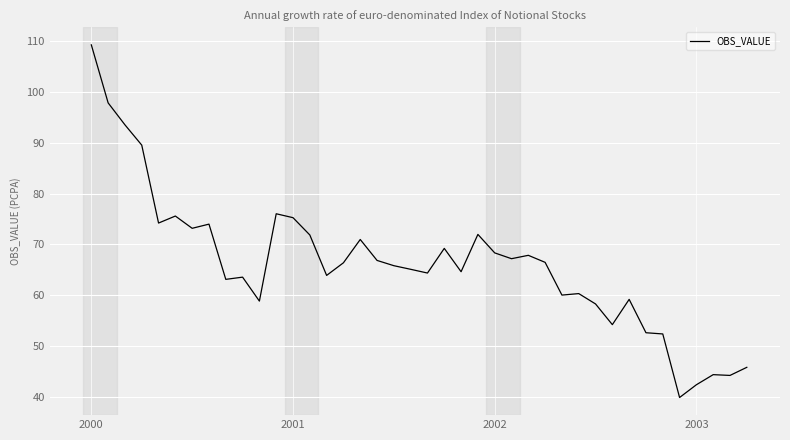

What is the difference between the maximum and minimum values?

69.4